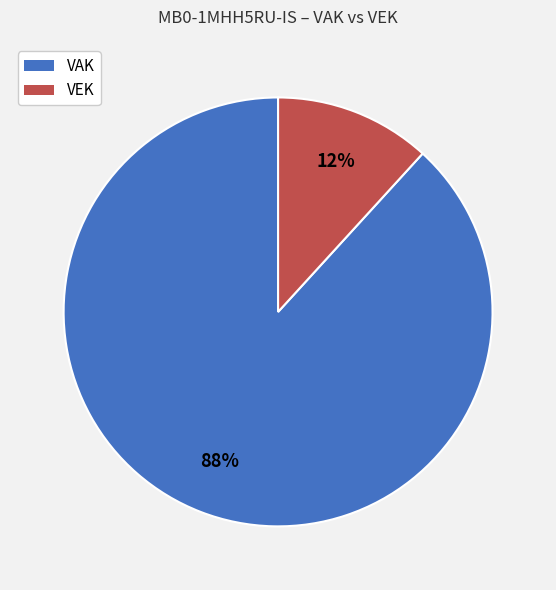

Is there a majority slice in this chart?

Yes